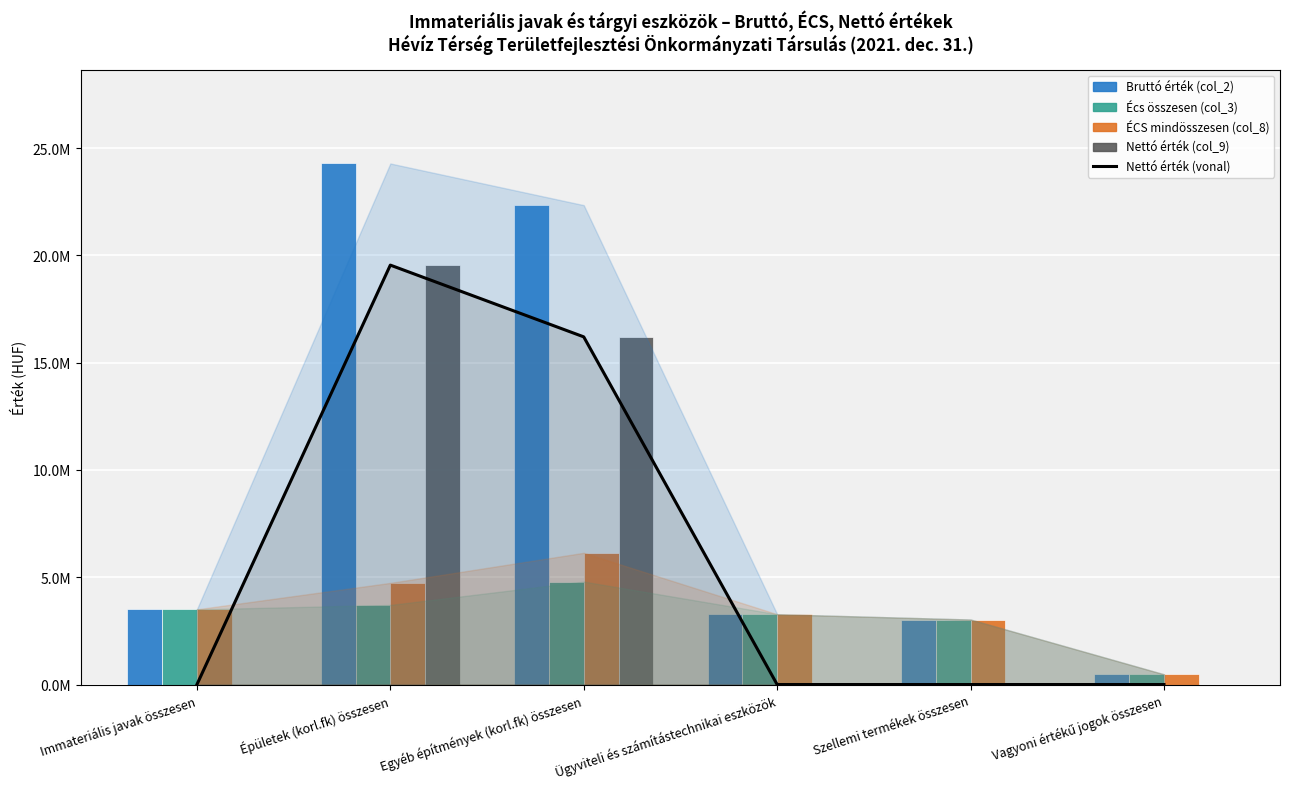

Reading left to right, list all the values displayed in this chart.

Nettó érték (vonal): Immateriális javak összesen=0	Épületek (korl.fk) összesen=19546496	Egyéb építmények (korl.fk) összesen=16202899	Ügyviteli és számítástechnikai eszközök=0	Szellemi termékek összesen=0	Vagyoni értékű jogok összesen=0
Bruttó érték (col_2): Immateriális javak összesen=3505354	Épületek (korl.fk) összesen=24283025	Egyéb építmények (korl.fk) összesen=22341194	Ügyviteli és számítástechnikai eszközök=3276854	Szellemi termékek összesen=3029104	Vagyoni értékű jogok összesen=476250
Écs összesen (col_3): Immateriális javak összesen=3505354	Épületek (korl.fk) összesen=3708646	Egyéb építmények (korl.fk) összesen=4797824	Ügyviteli és számítástechnikai eszközök=3276854	Szellemi termékek összesen=3029104	Vagyoni értékű jogok összesen=476250
ÉCS mindösszesen (col_8): Immateriális javak összesen=3505354	Épületek (korl.fk) összesen=4736529	Egyéb építmények (korl.fk) összesen=6138295	Ügyviteli és számítástechnikai eszközök=3276854	Szellemi termékek összesen=3029104	Vagyoni értékű jogok összesen=476250
Nettó érték (col_9): Immateriális javak összesen=0	Épületek (korl.fk) összesen=19546496	Egyéb építmények (korl.fk) összesen=16202899	Ügyviteli és számítástechnikai eszközök=0	Szellemi termékek összesen=0	Vagyoni értékű jogok összesen=0